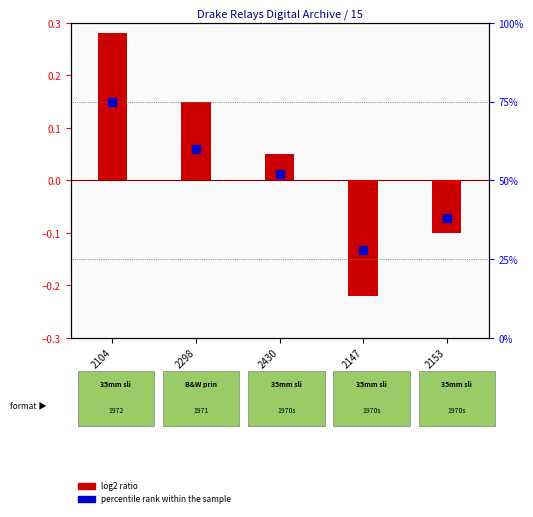

Which series reaches the minimum Y coordinate?

log2 ratio